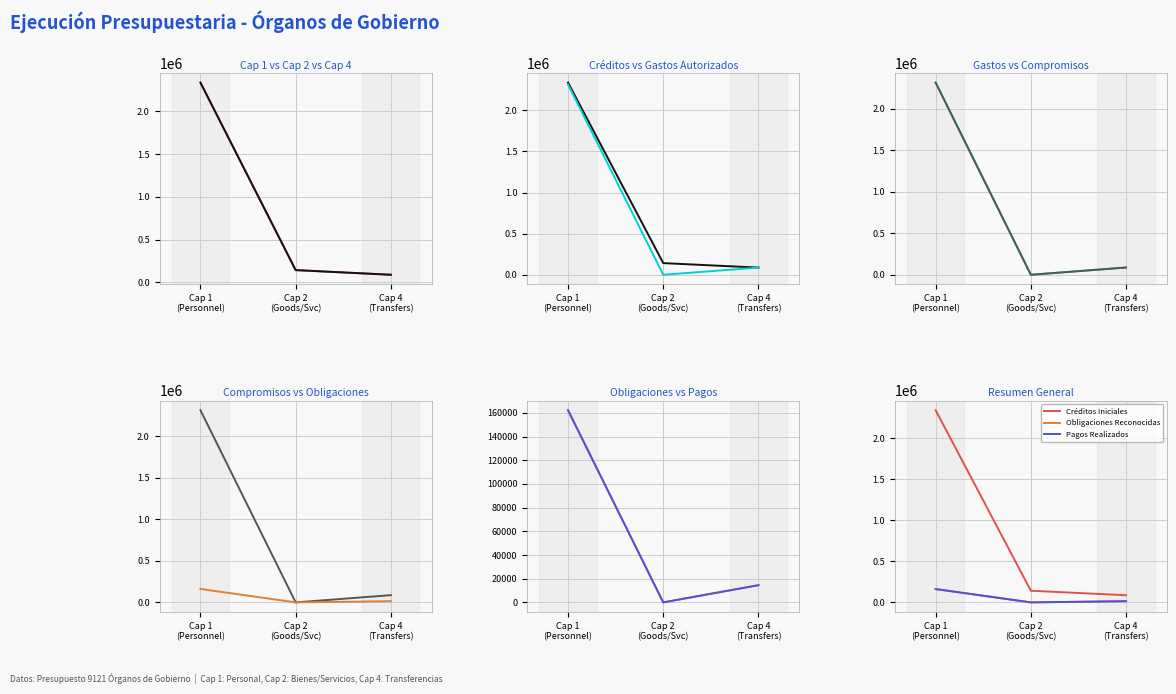

The Disposiciones ó Compromisos series shows 0.0 at Cap 2
(Goods/Svc). True or false?

True